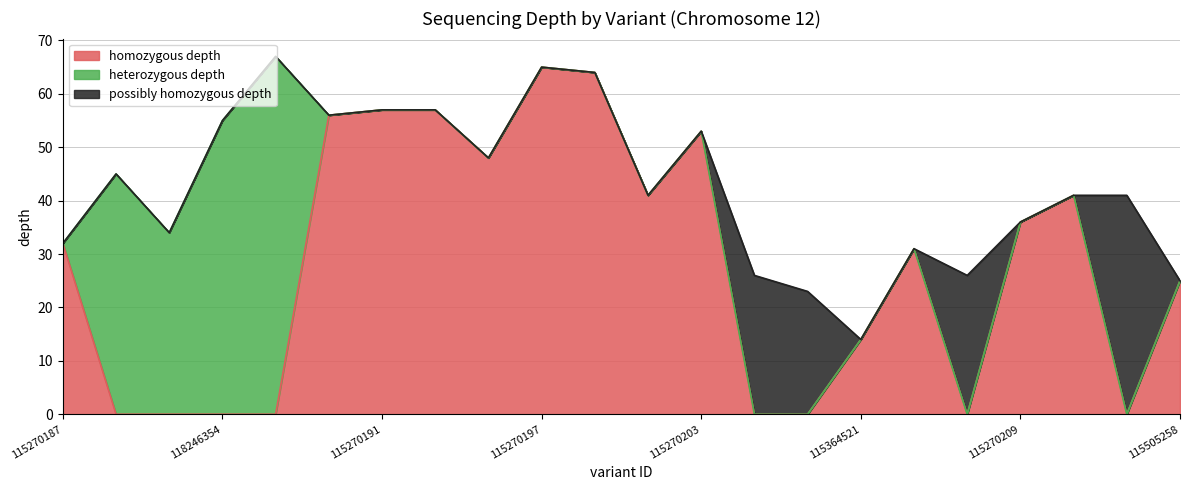

What is the spread (max minus min) of values at 115270211?

41